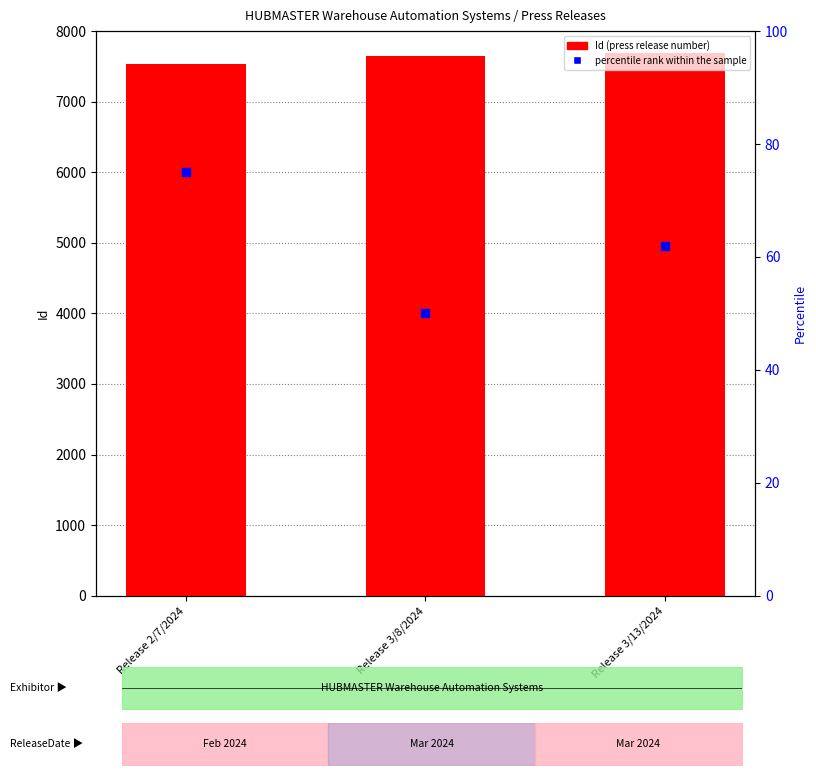

Which series reaches the minimum Y coordinate?

percentile rank within the sample